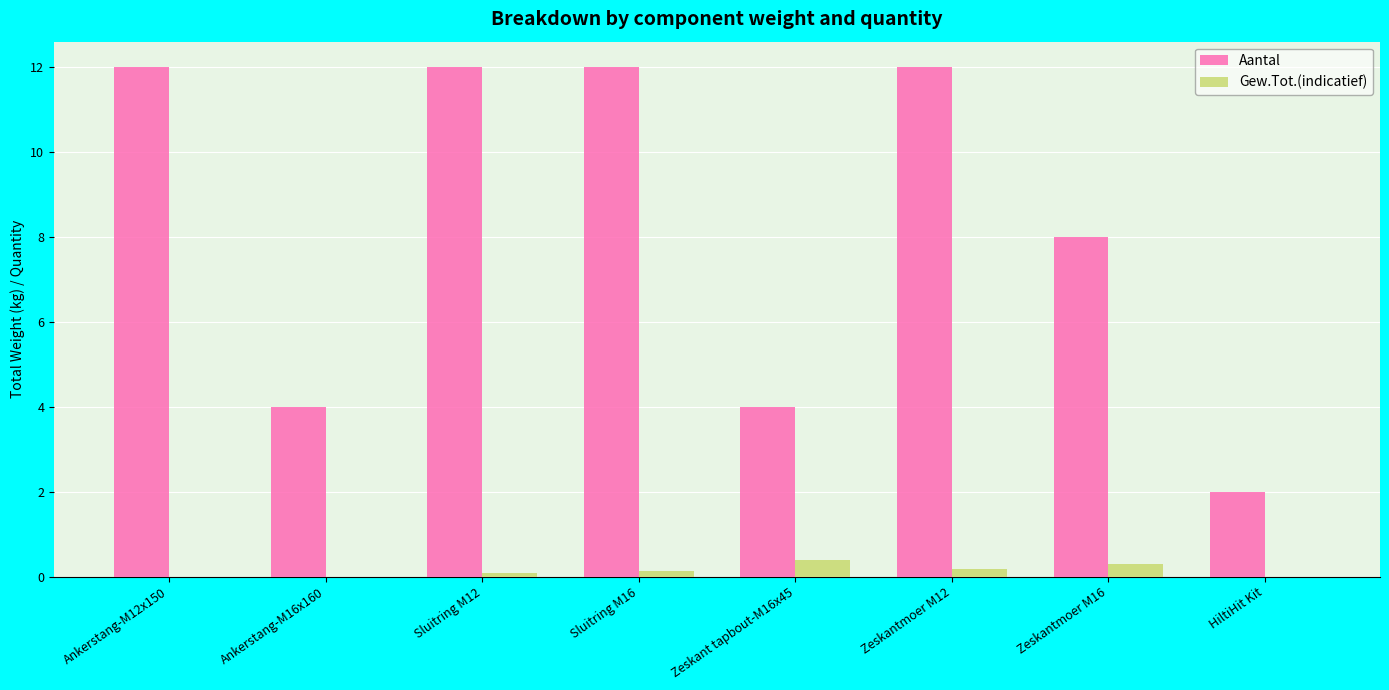

Which series has the largest range (max minus min)?

Aantal